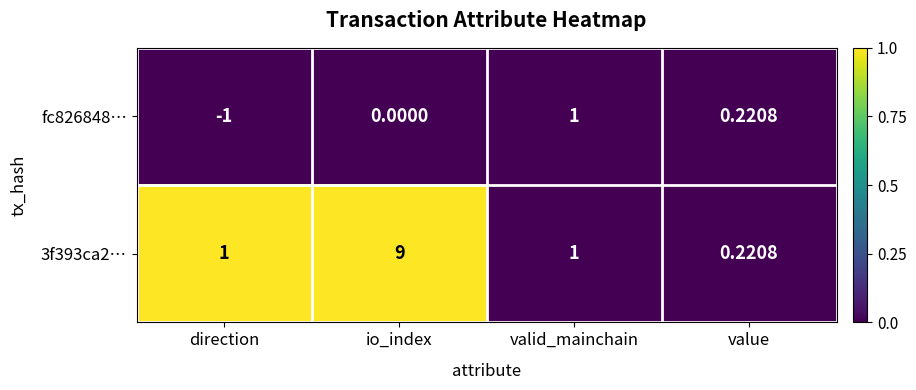

At which label does 3f393ca2… reach its peak?

io_index